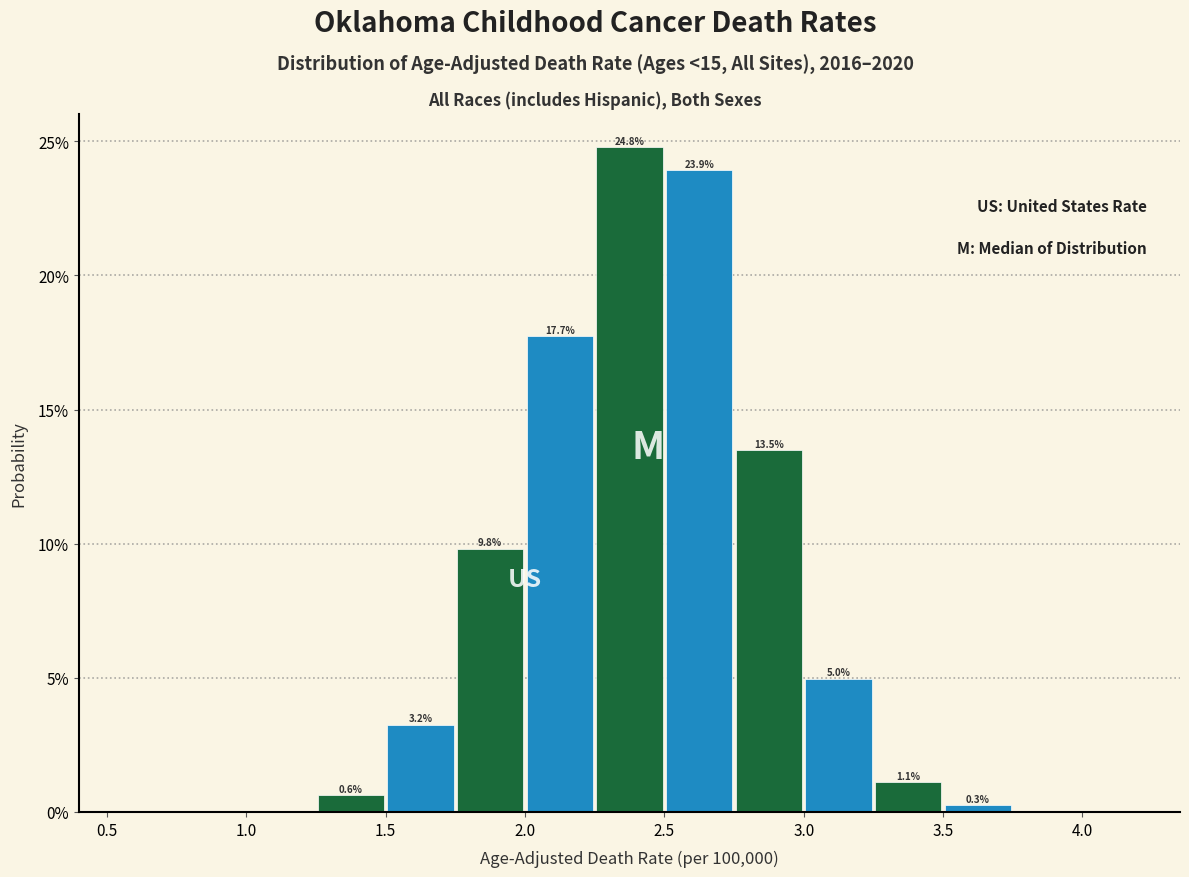

Over which range of the x-axis is the bar tallest?

2.25 to 2.50